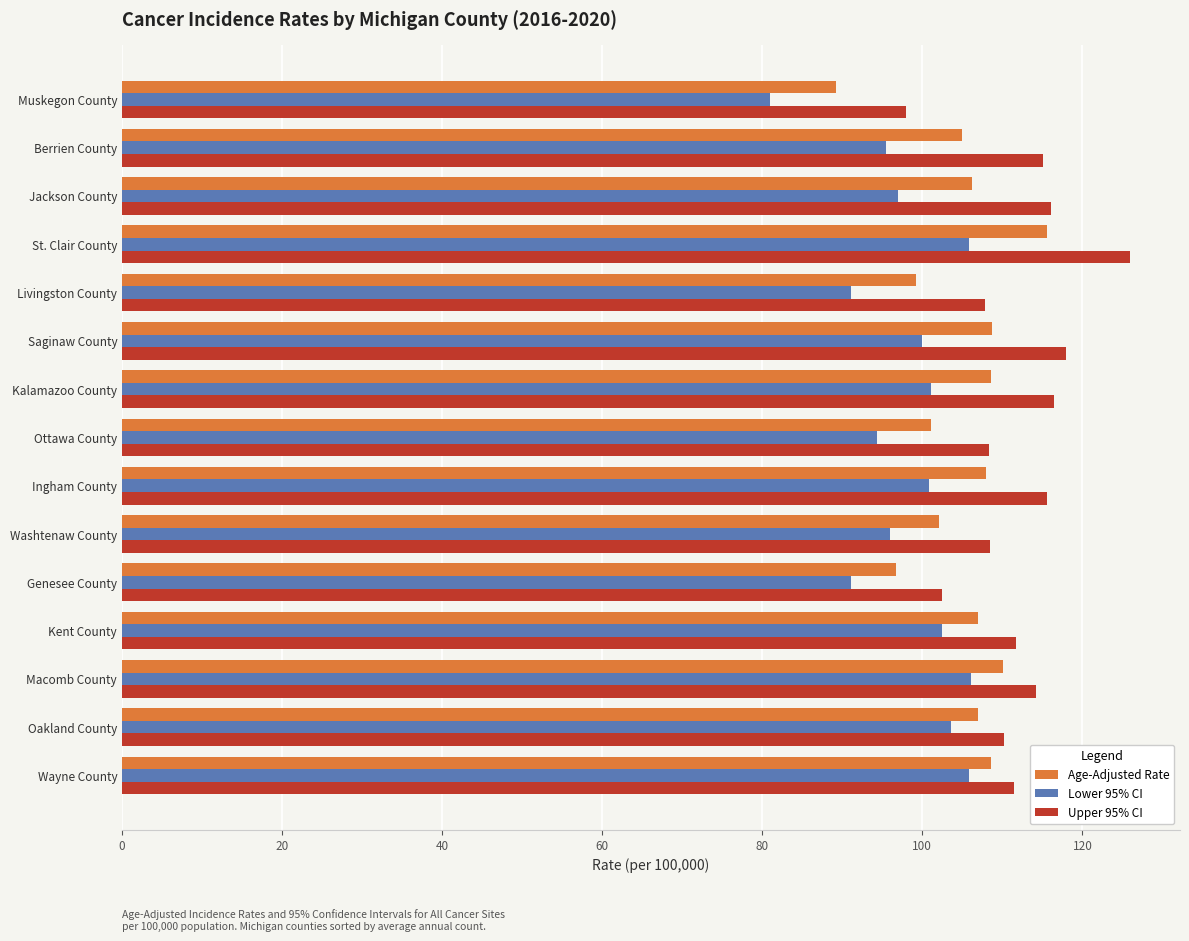

What is the lowest value of the Age-Adjusted Rate series?

89.2